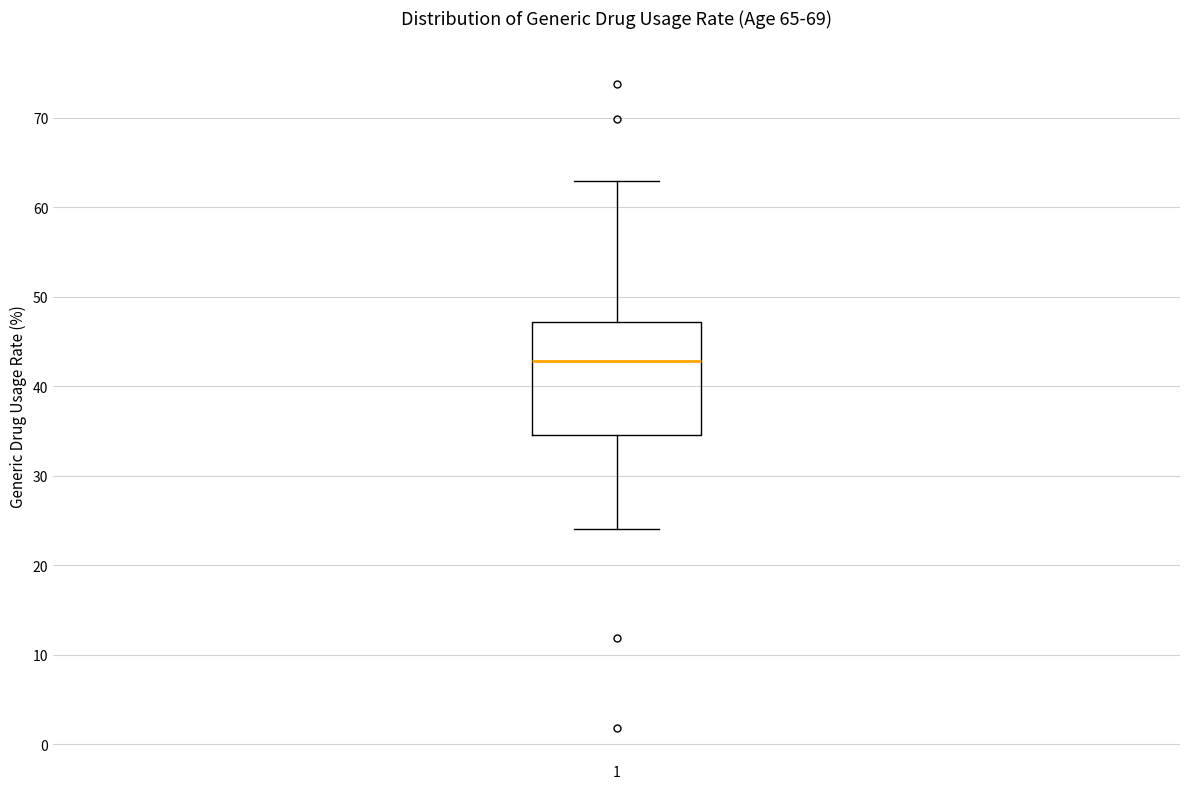

Where is the upper edge of the box at x = 1 on the y-axis? The values are not printed on the chart, so give them approximately, as read against the axis.

47